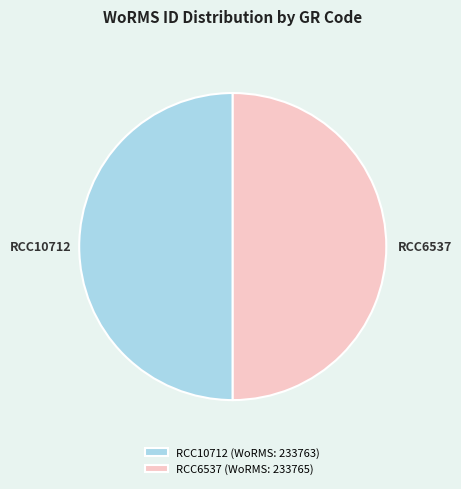

What is the ratio of the value at RCC10712 to the value at RCC6537?

1.0